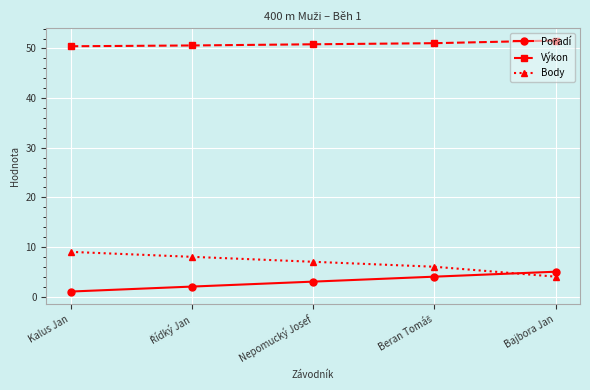

Is it true that Body equals 7.0 at Nepomucký Josef?

True